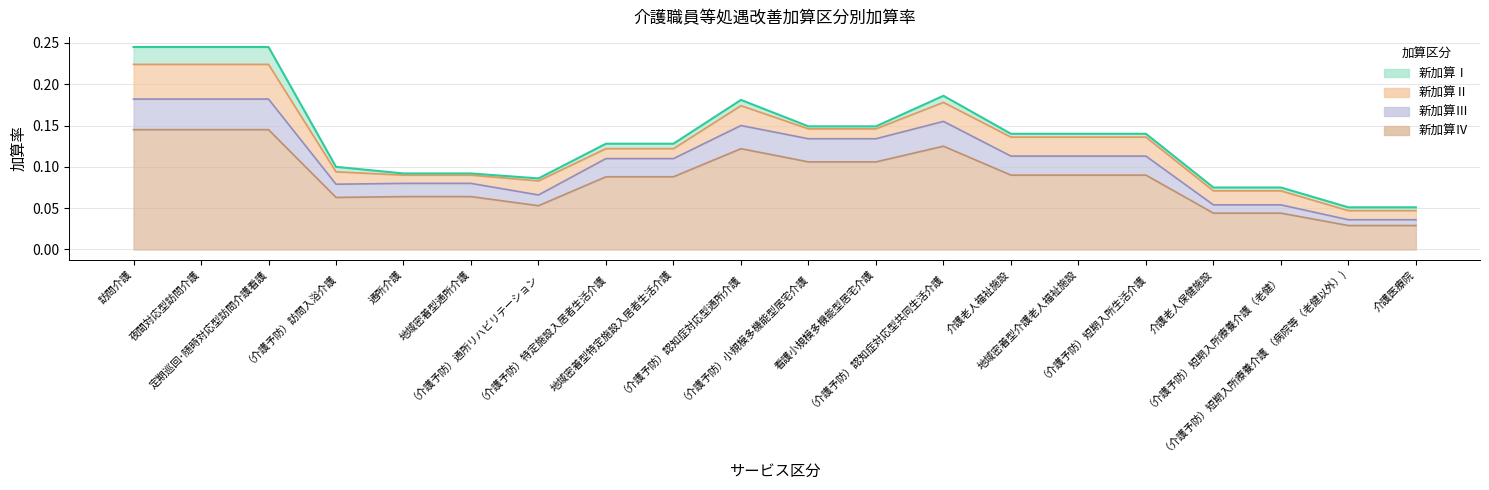

How many interior local valleys does the 新加算Ⅰ series have?

1